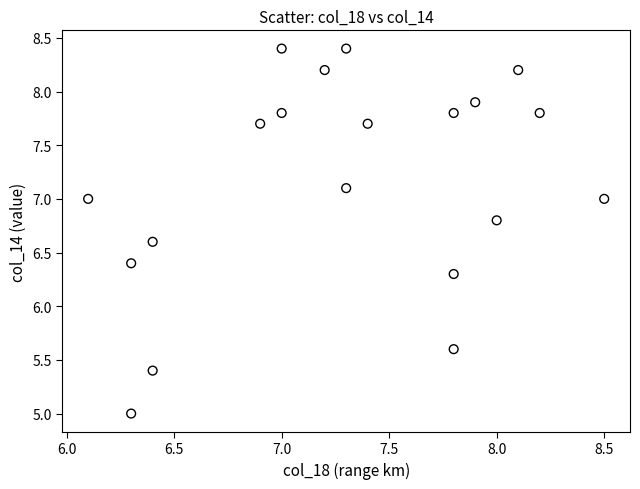

What is the range of Y values (max minus min)?

3.4